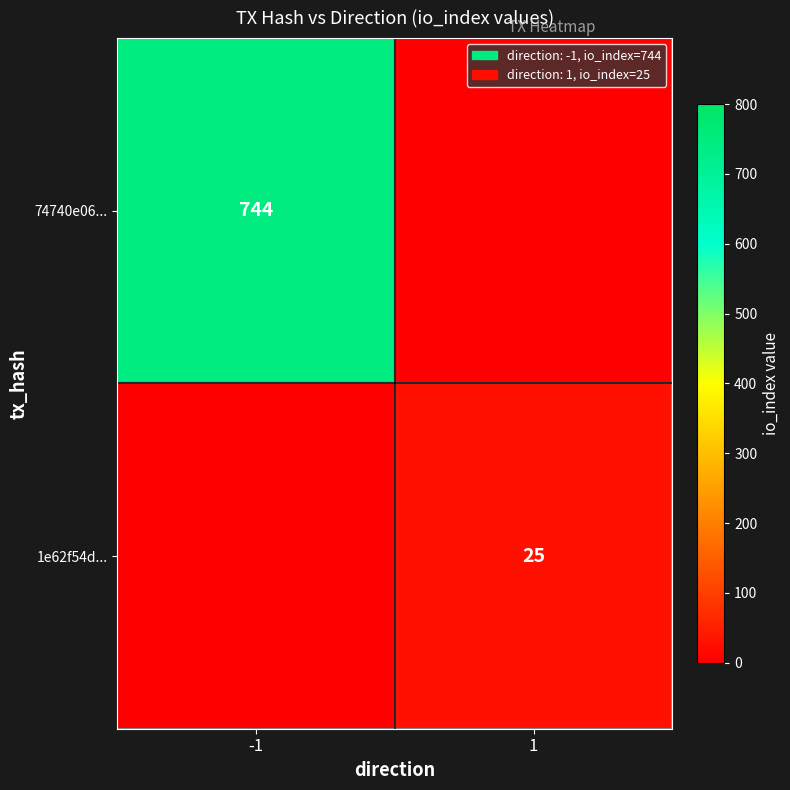

True or false: 1e62f54d... has a value of 5 at 1.

False